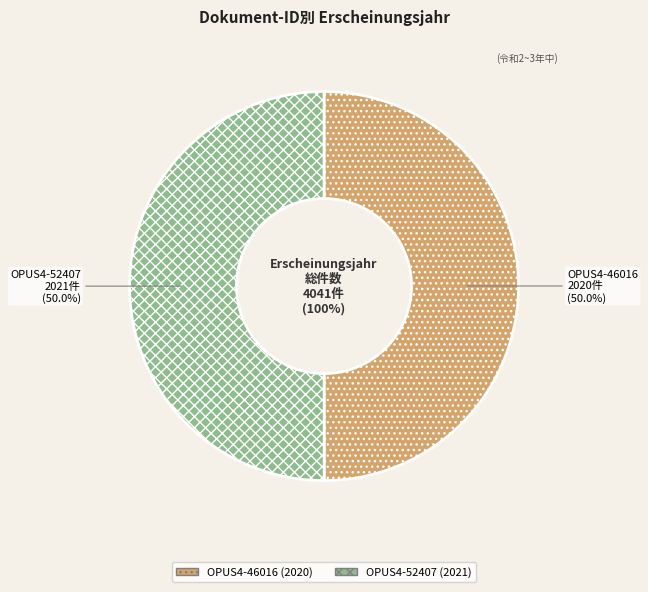

To the nearest percent, what portion does OPUS4-46016 represent?

50%